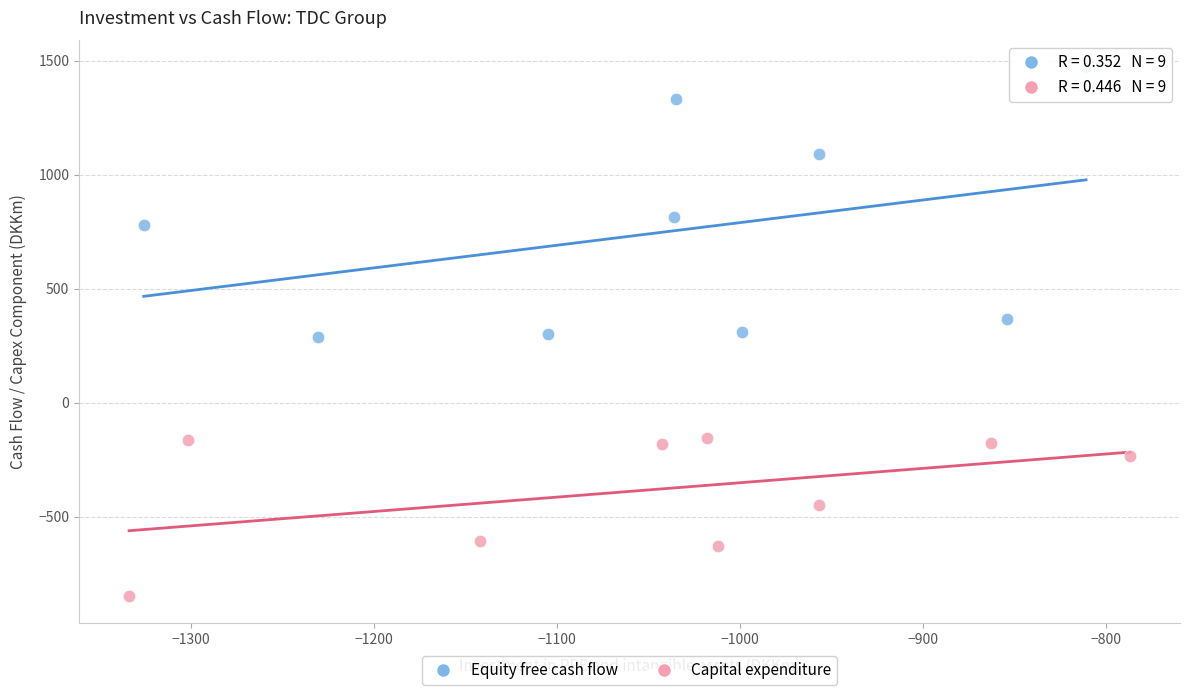

Which series contains the highest Y value?

Equity free cash flow